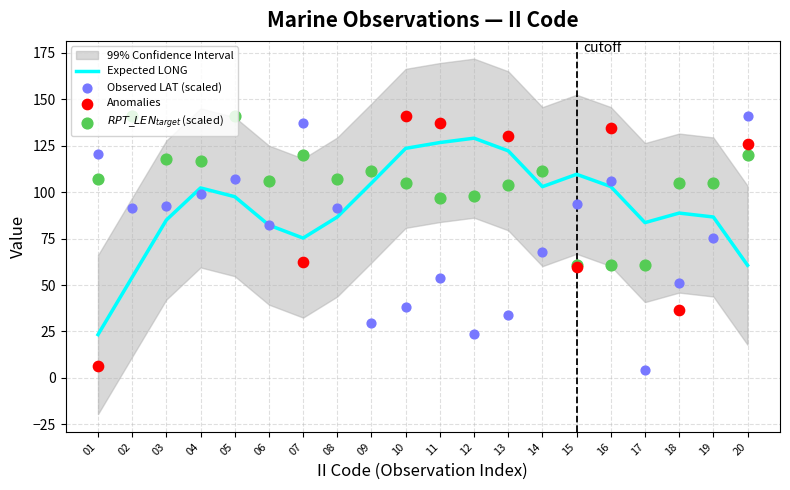

Is the value of RPT_LEN at 15 greater than the value of LAT at 08?

No